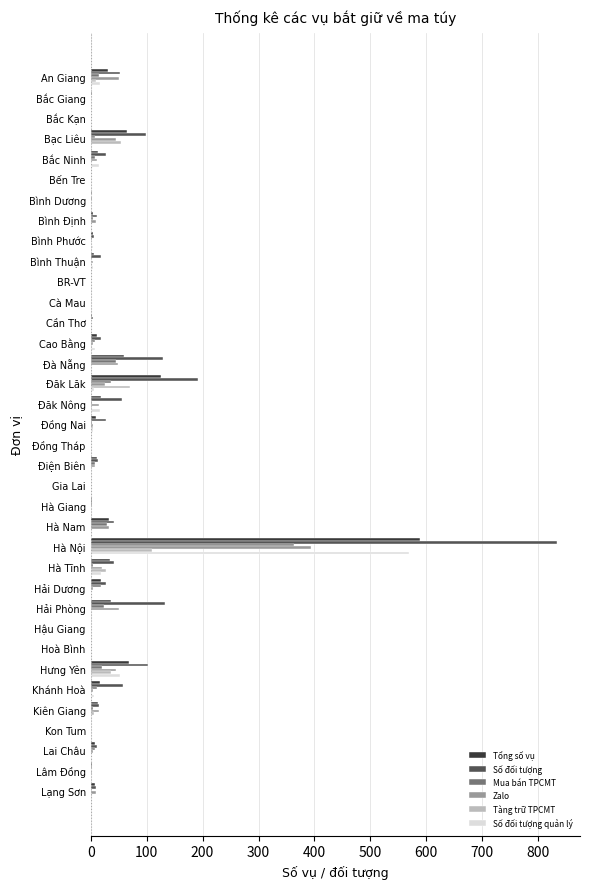

At which label does Zalo reach its peak?

Hà Nội